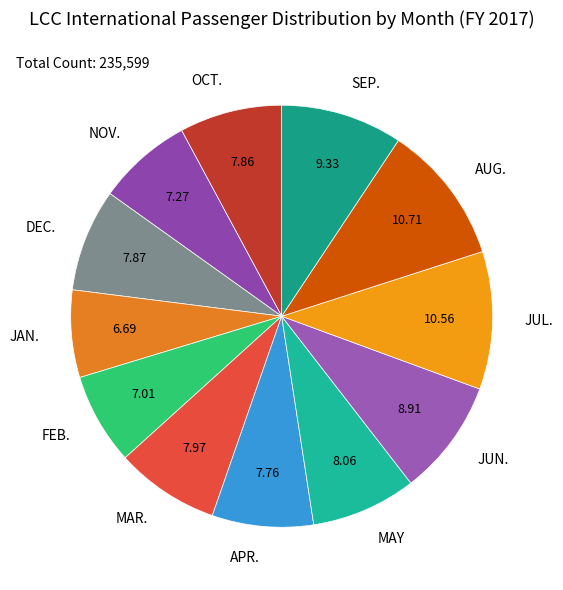

What is the ratio of the value at APR. to the value at SEP.?

0.8